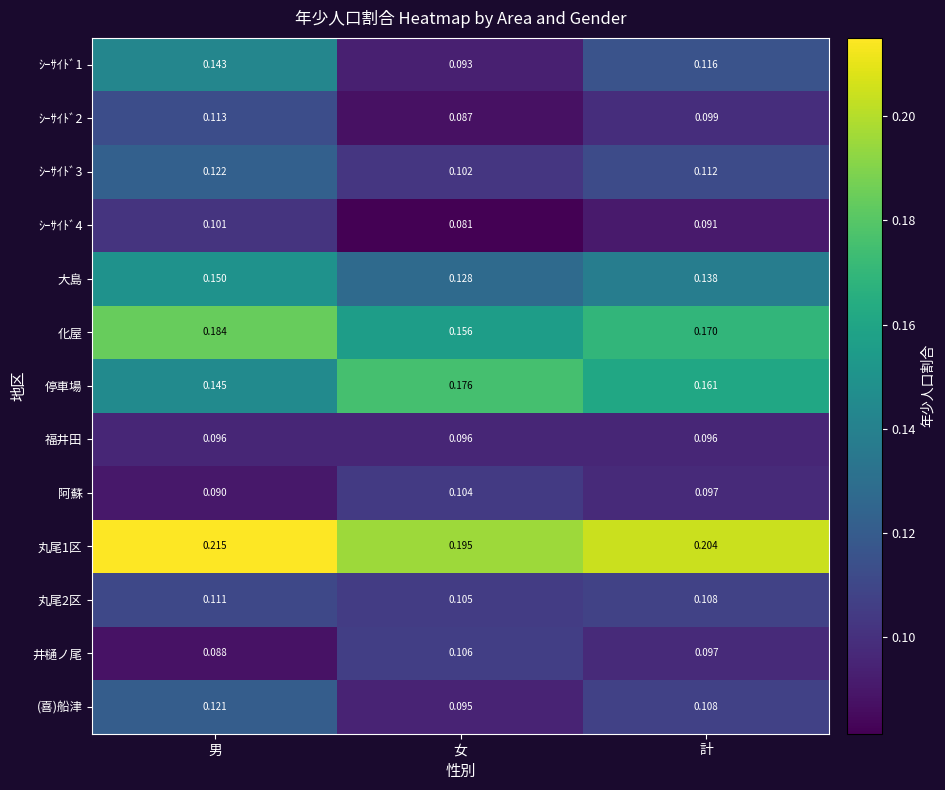

Is the value of 阿蘇 at 女 greater than the value of (喜)船津 at 計?

No